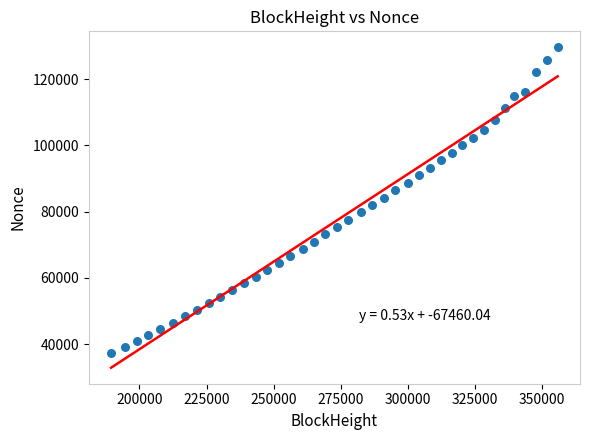

What is the range of Y values (max minus min)?

92412